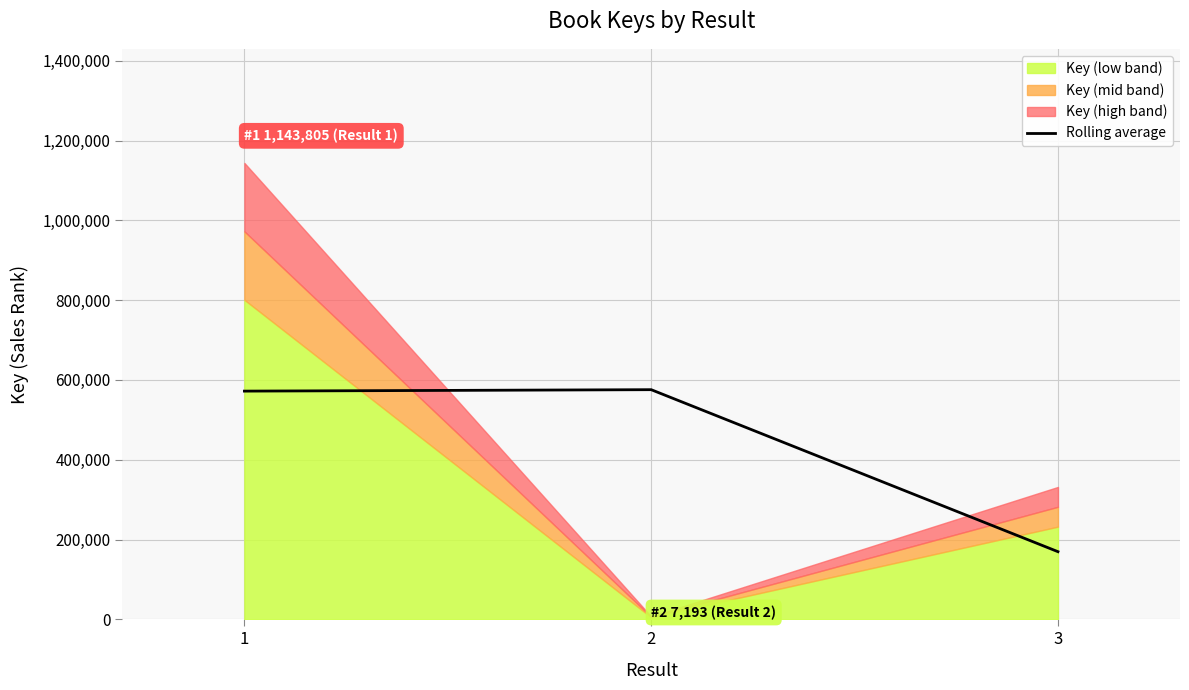

The value at 1 is 928001.8. True or false?

False